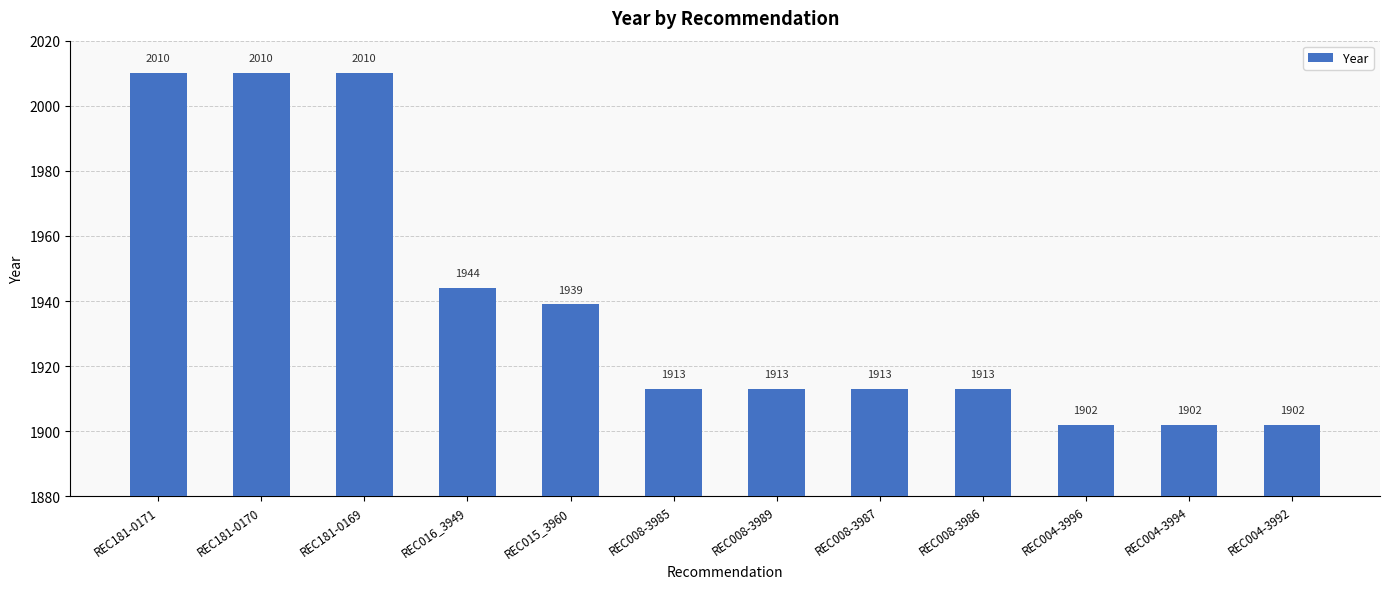

What is the difference between the maximum and minimum values?

108